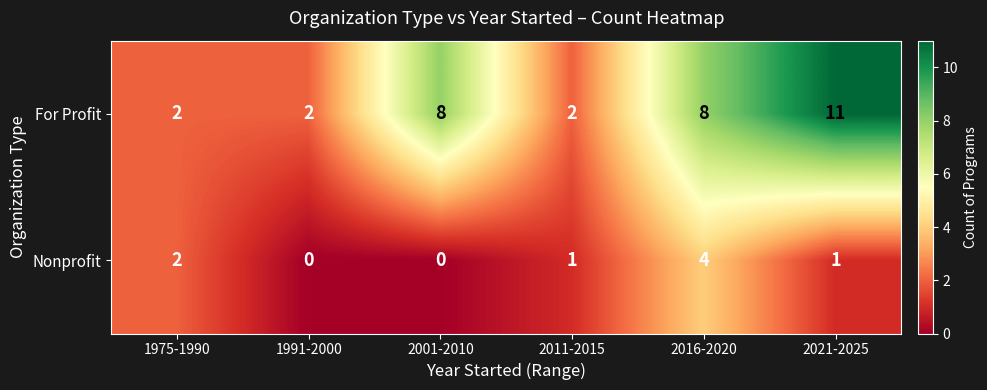

How many data points does each series have?

6